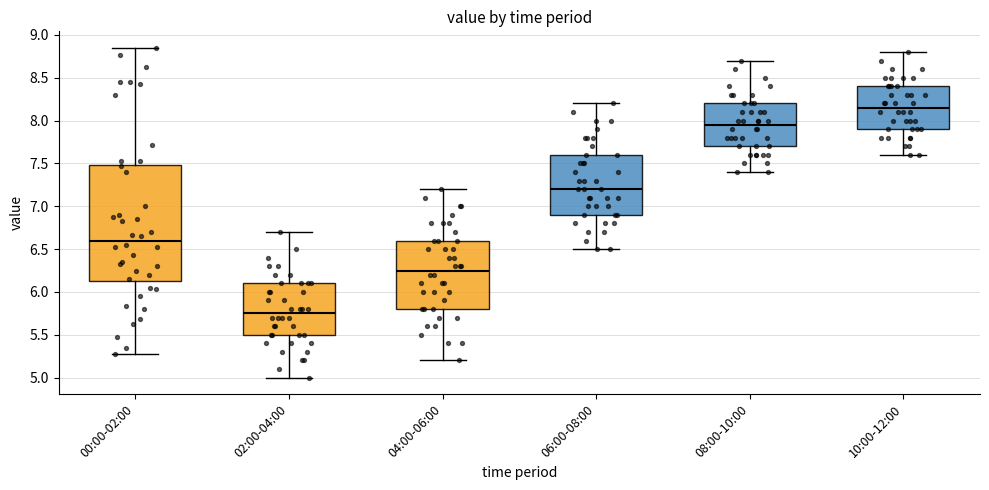

Where does the upper whisker of the box for 00:00-02:00 end on the y-axis? The values are not printed on the chart, so give them approximately, as read against the axis.

8.85